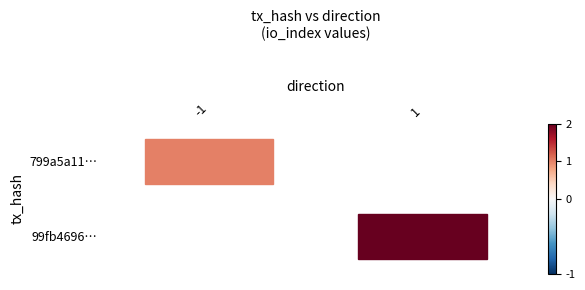

Rank the series at 0 from lowest to highest value.

799a5a11..., 99fb4696...